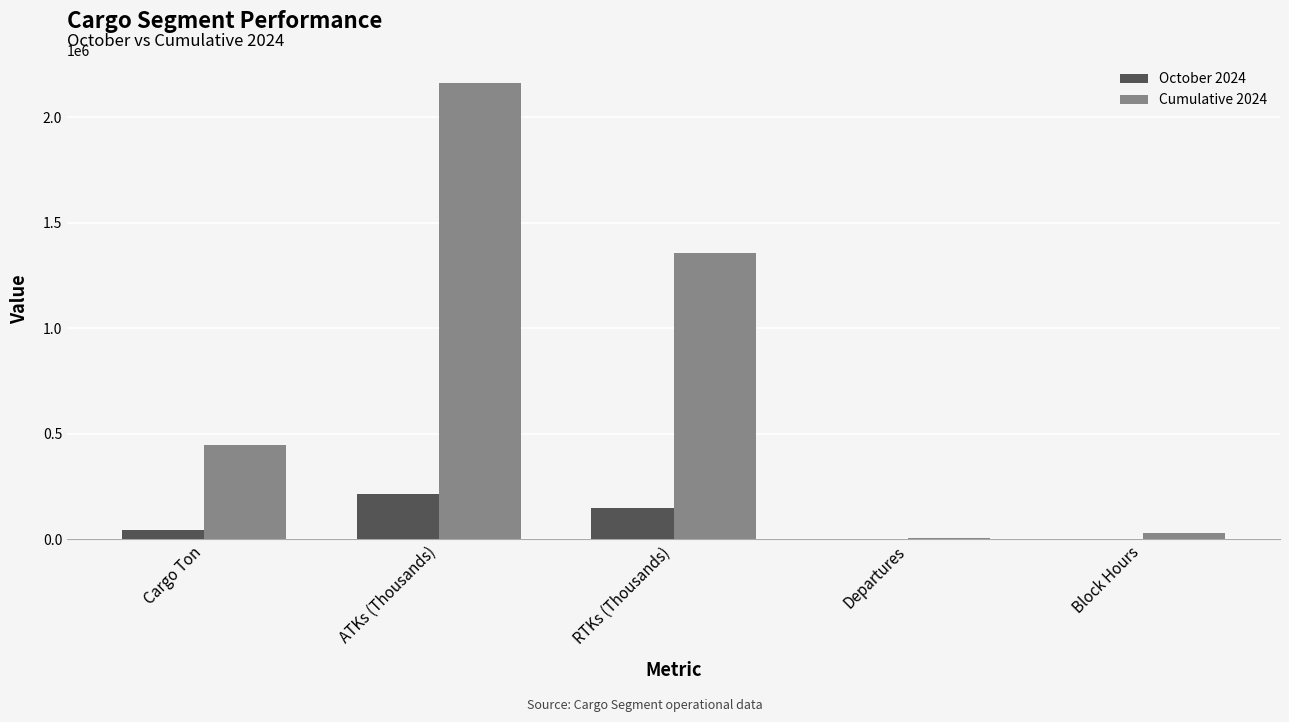

What is the total value across all series at Cargo Ton?

492280